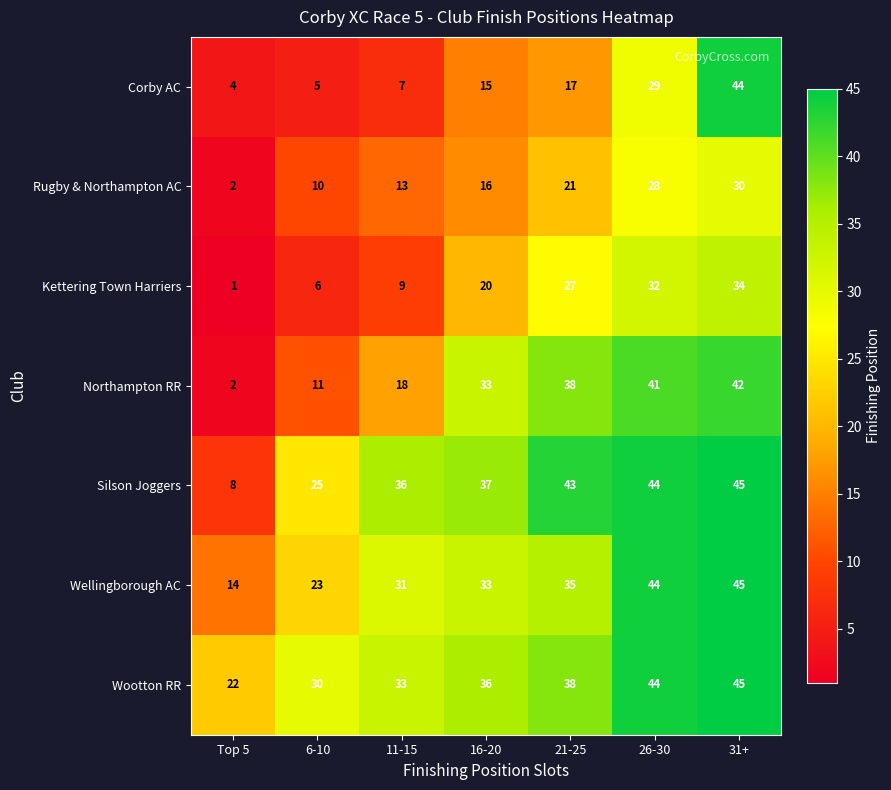

What is the minimum value shown in the chart?

1